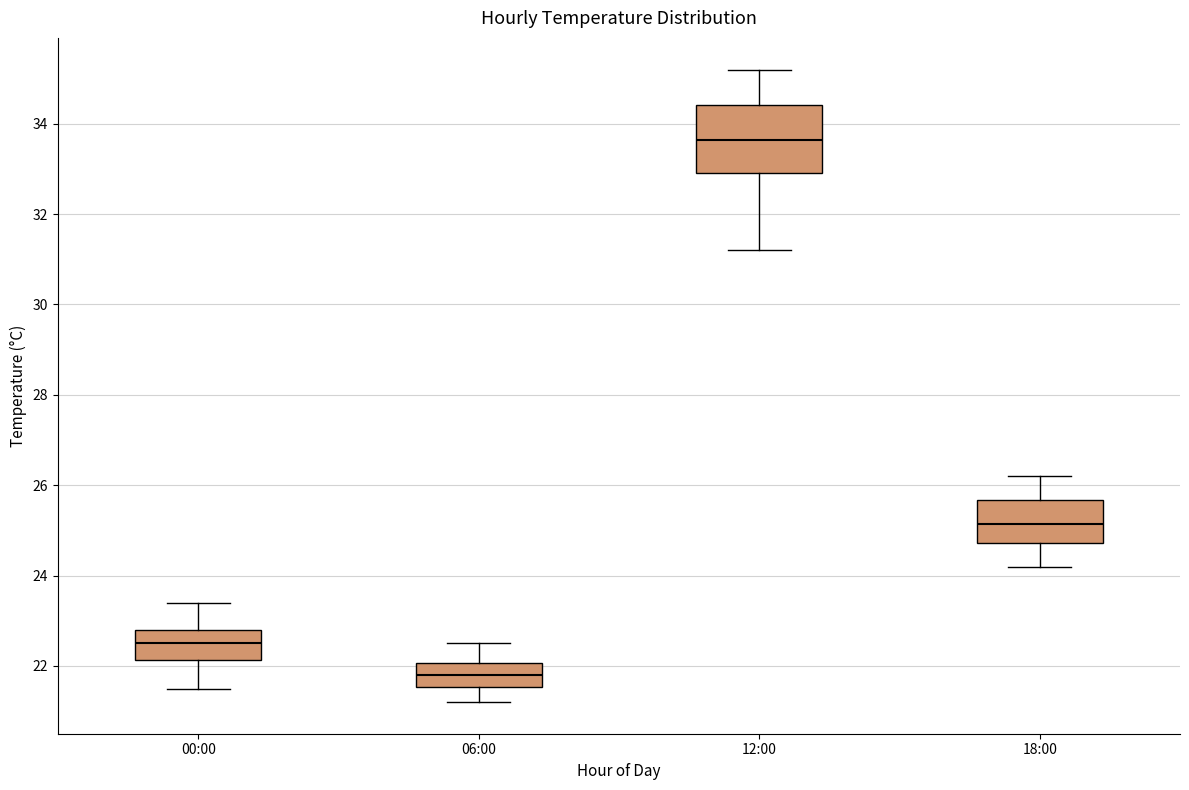

Which box's median line is the highest?

12:00